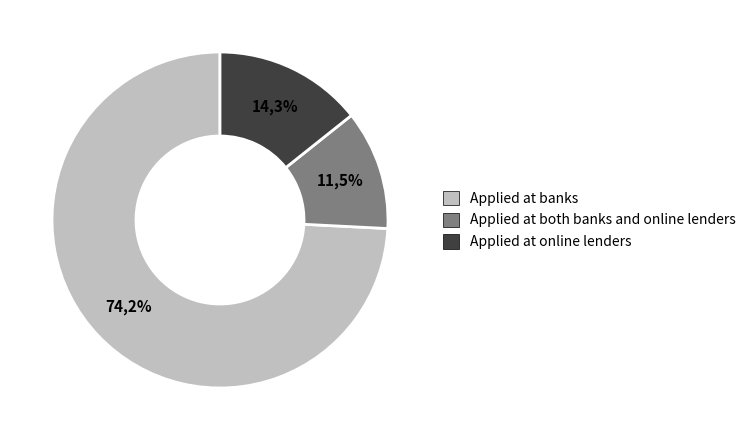

To the nearest percent, what percentage of the pie is Applied at both banks
and online lenders?

12%